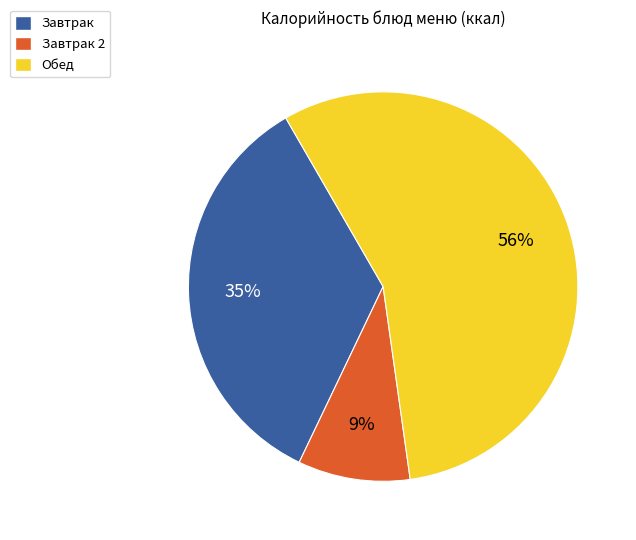

Combined, do Завтрак and Завтрак 2 account for over 50%?

No